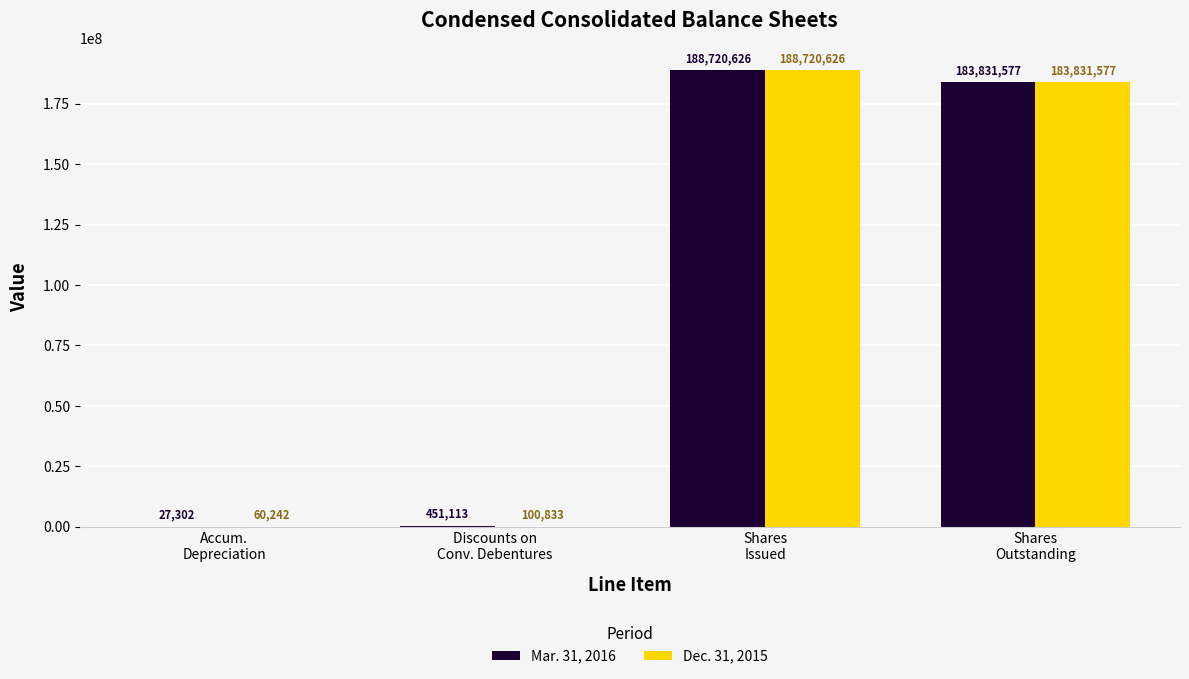

Which category has the highest value across all series?

Shares
Issued